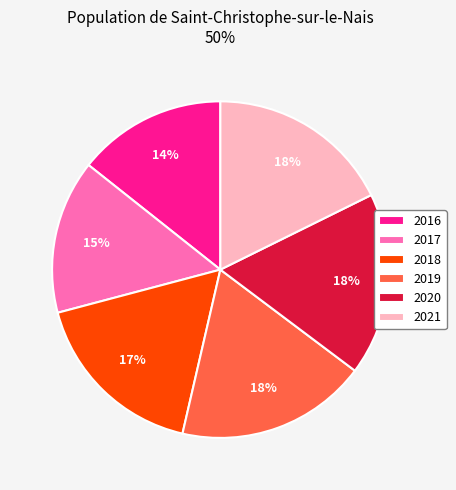

How many slices are in this pie chart?

6